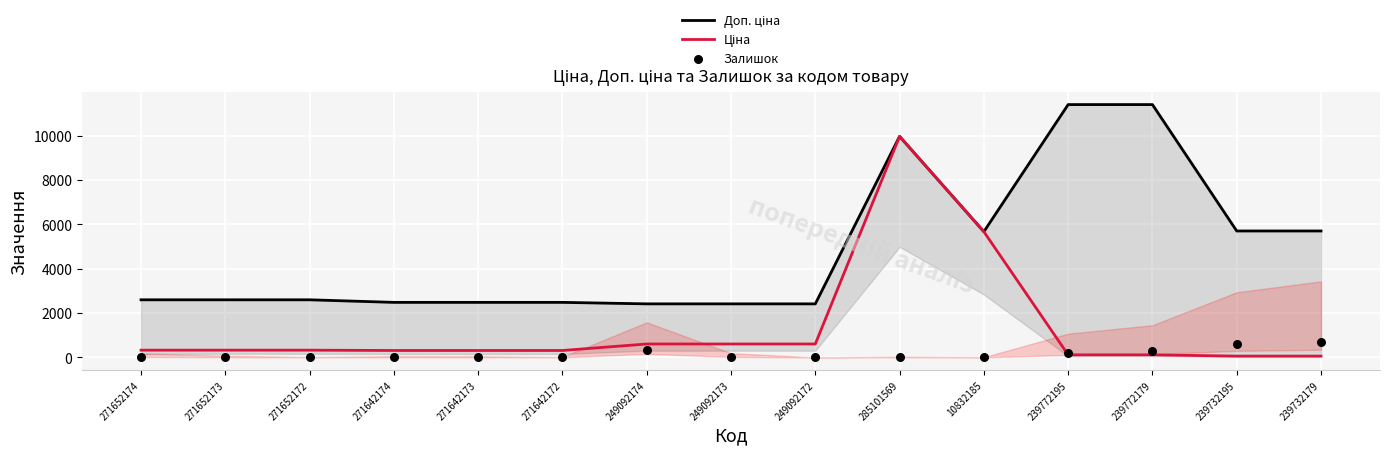

Which series has the largest Y range (max minus min)?

Ціна